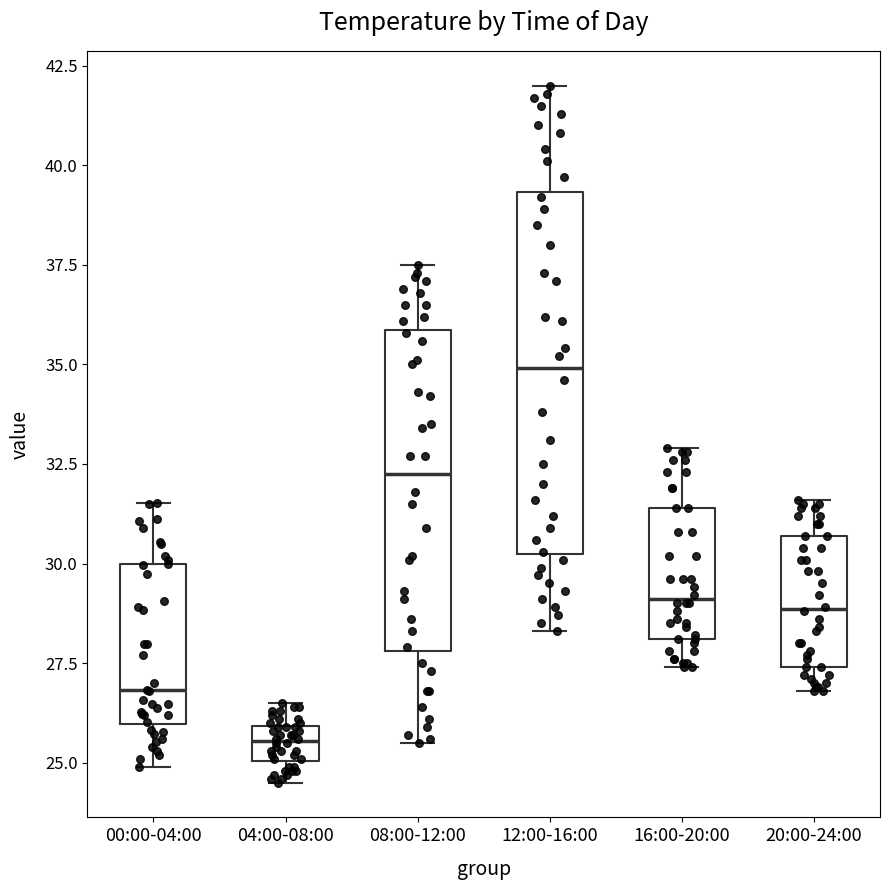

Reading left to right, transcribe this box plot: for each box, give where its median line is, the range the box spans, and where its two whiskers end, as read against the y-axis. The values are not printed on the chart, so give them approximately, as read against the axis.

00:00-04:00: median 27.0, box 26.0 to 30.0, whiskers 25.0 to 31.5
04:00-08:00: median 25.5, box 25.0 to 26.0, whiskers 24.5 to 26.5
08:00-12:00: median 32.5, box 28.0 to 36.0, whiskers 25.5 to 37.5
12:00-16:00: median 35.0, box 30.5 to 39.5, whiskers 28.5 to 42.0
16:00-20:00: median 29.0, box 28.0 to 31.5, whiskers 27.5 to 33.0
20:00-24:00: median 29.0, box 27.5 to 30.5, whiskers 27.0 to 31.5